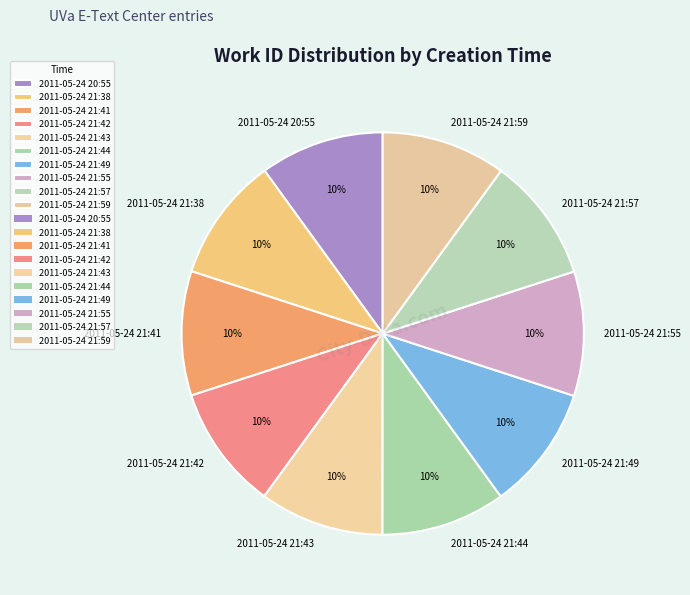

Is there any slice that represents more than half of the pie?

No